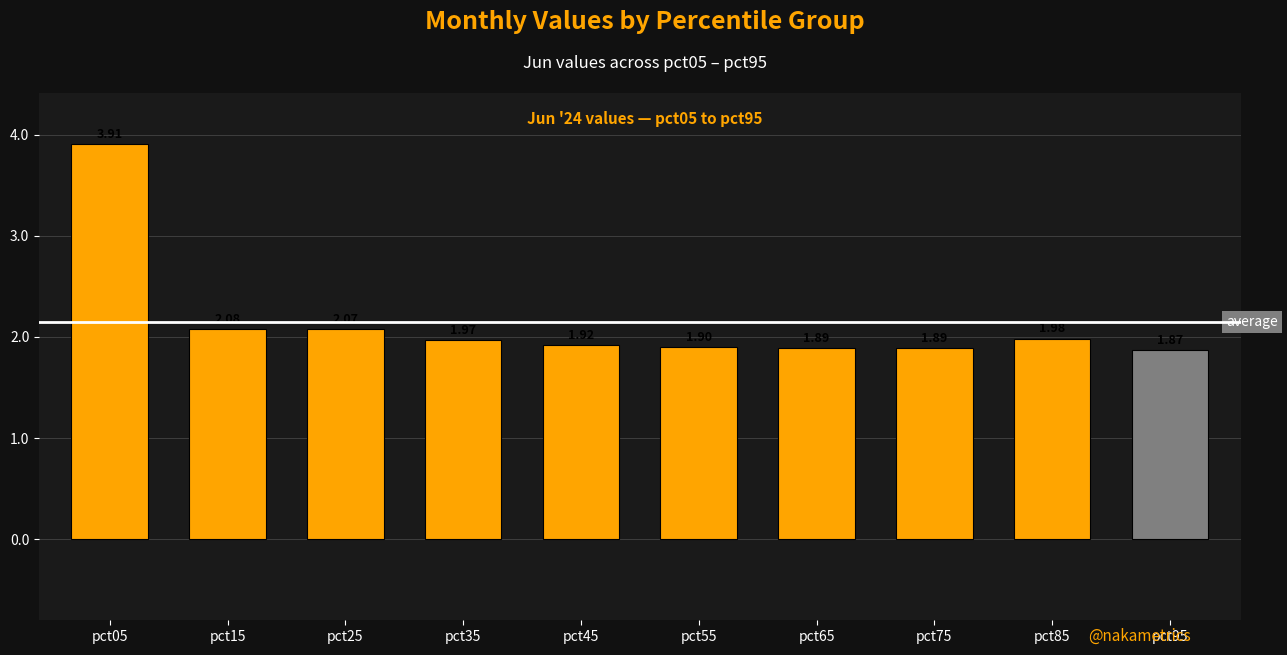

Between pct25 and pct95, which is larger?

pct25